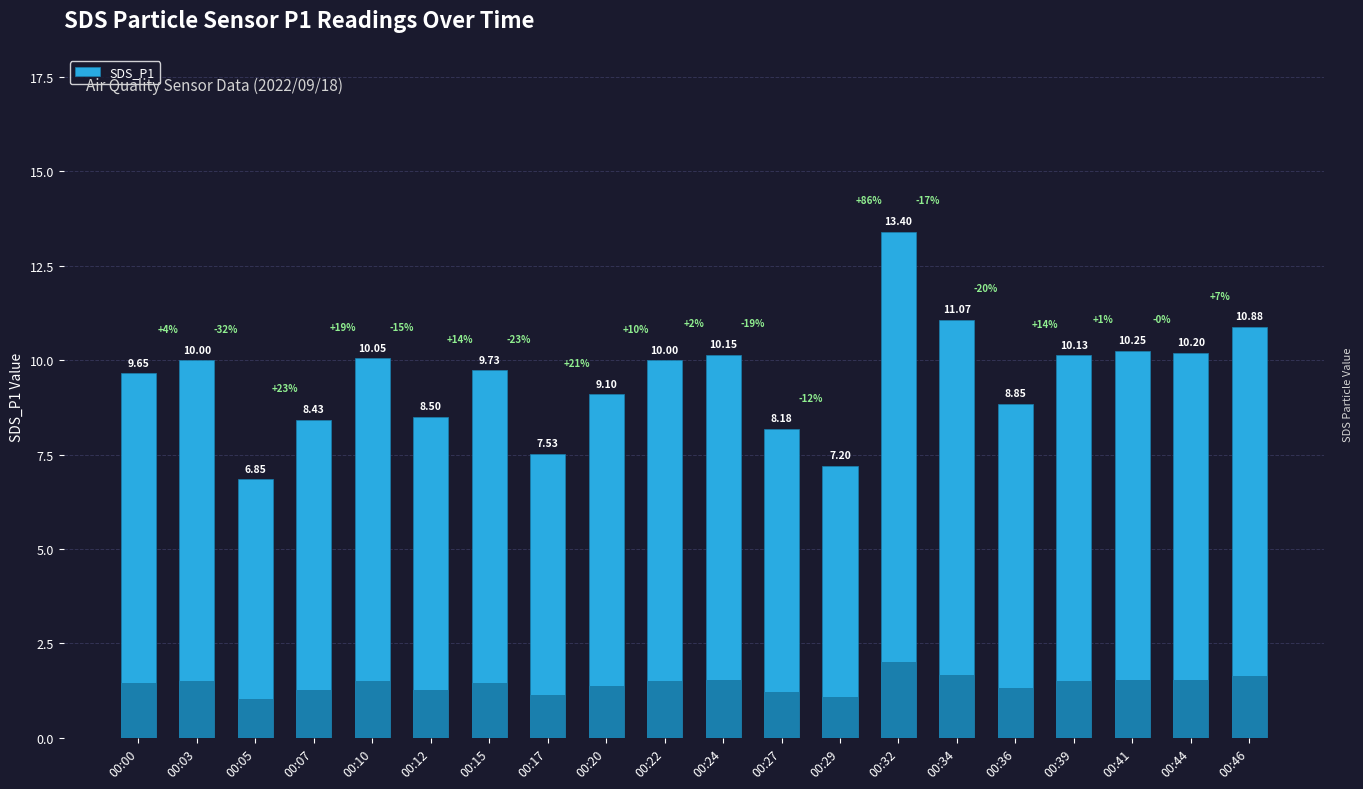

How many values are below 10?

10